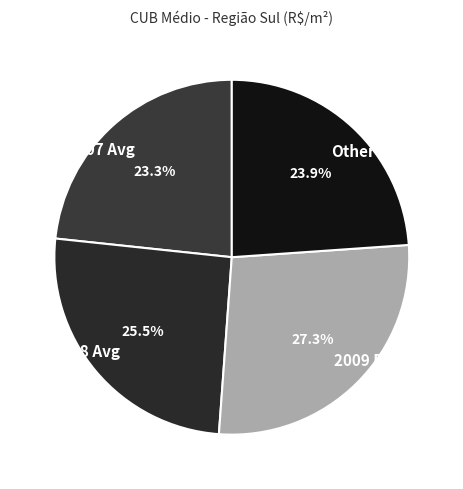

Does 2008 Avg account for over 50% of the chart?

No